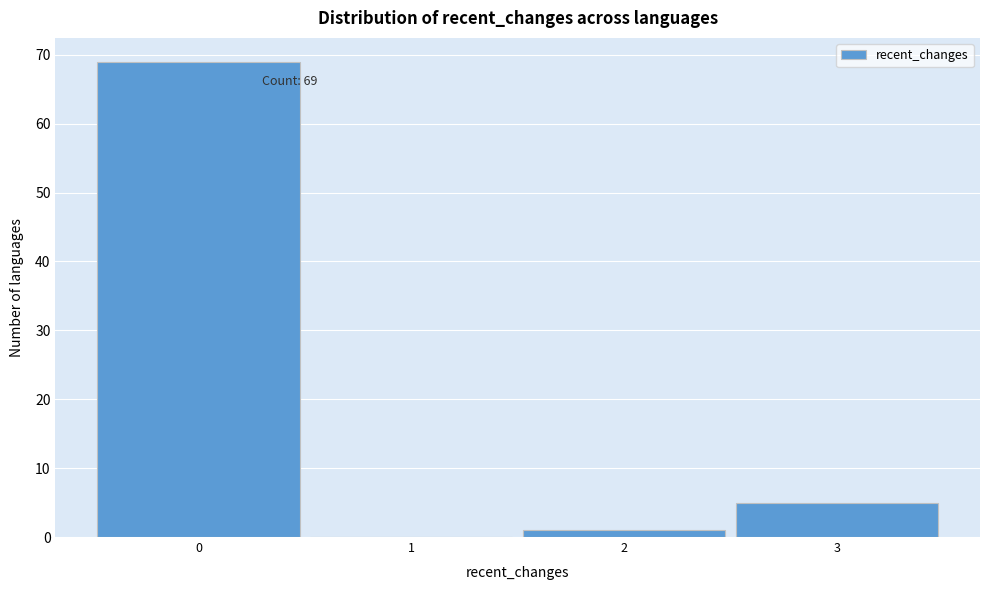

Over which range of the x-axis is the bar tallest?

-0.5 to 0.5